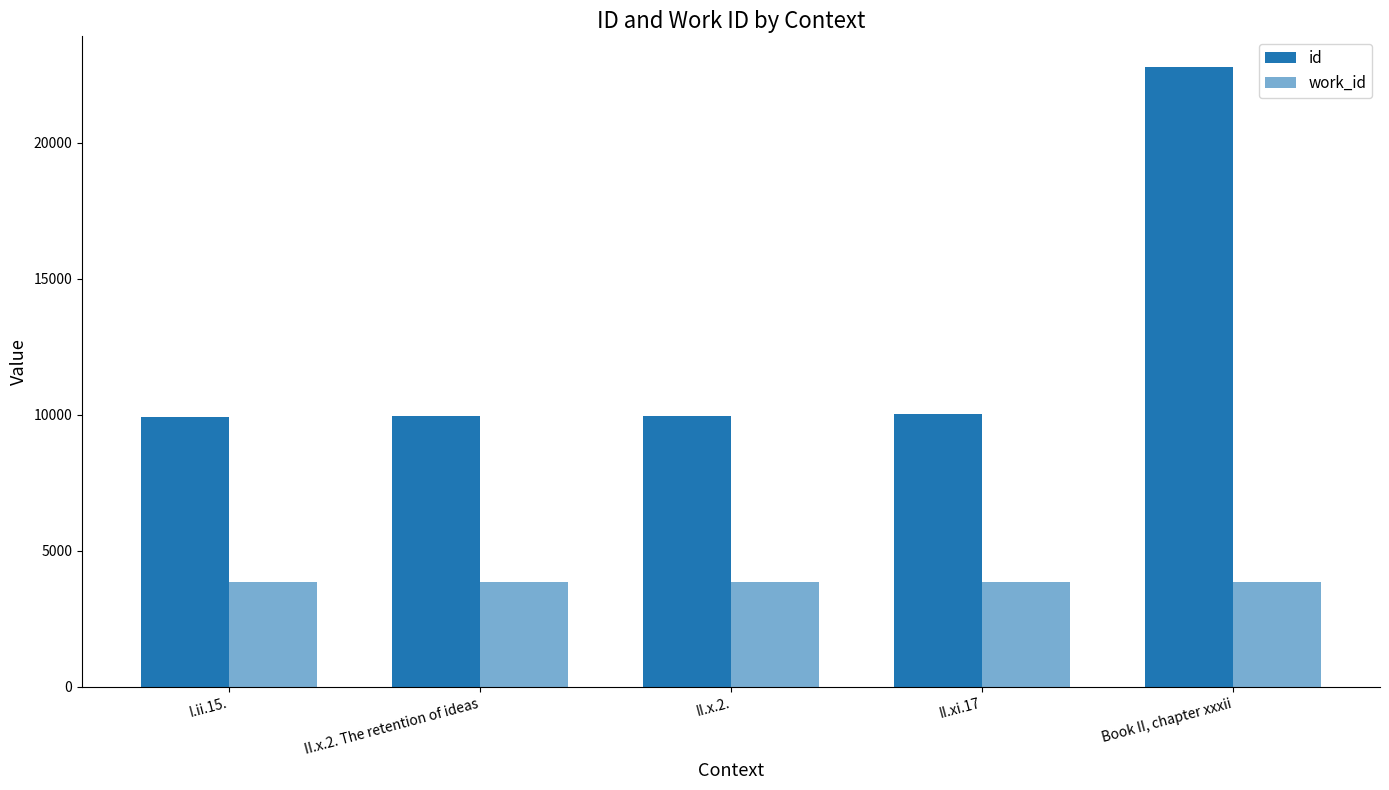

Count the number of data series in this chart.

2